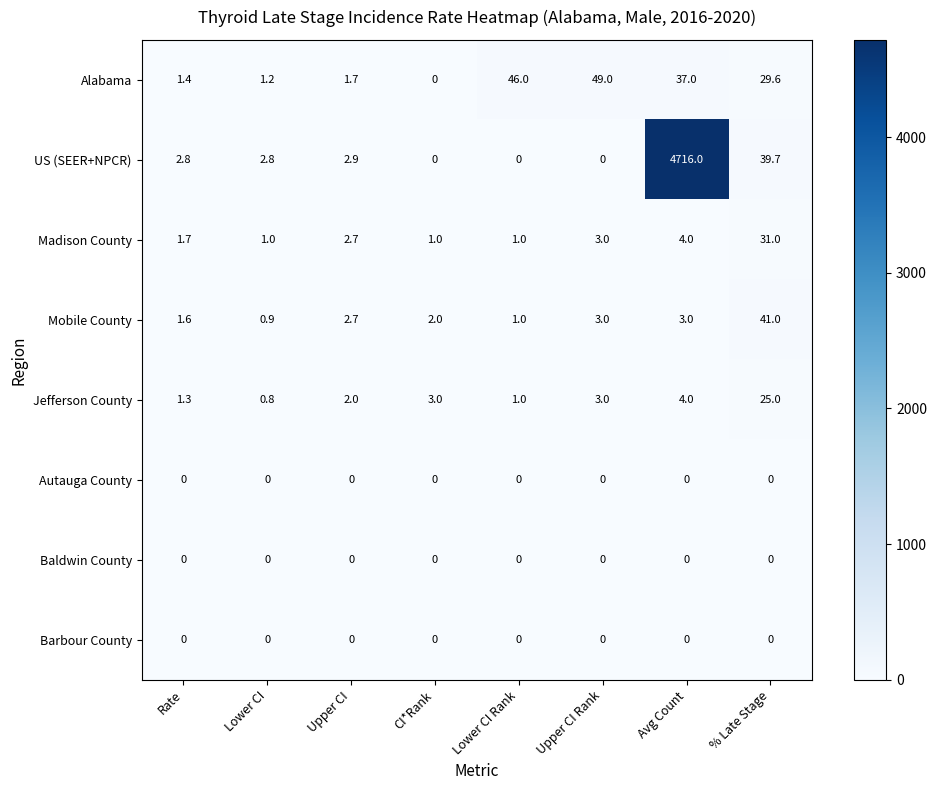

What is the total value across all series at CI*Rank?

6.0